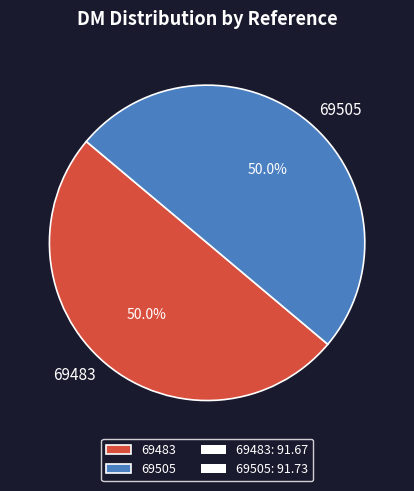

To the nearest percent, what percentage of the pie is 69483?

50%